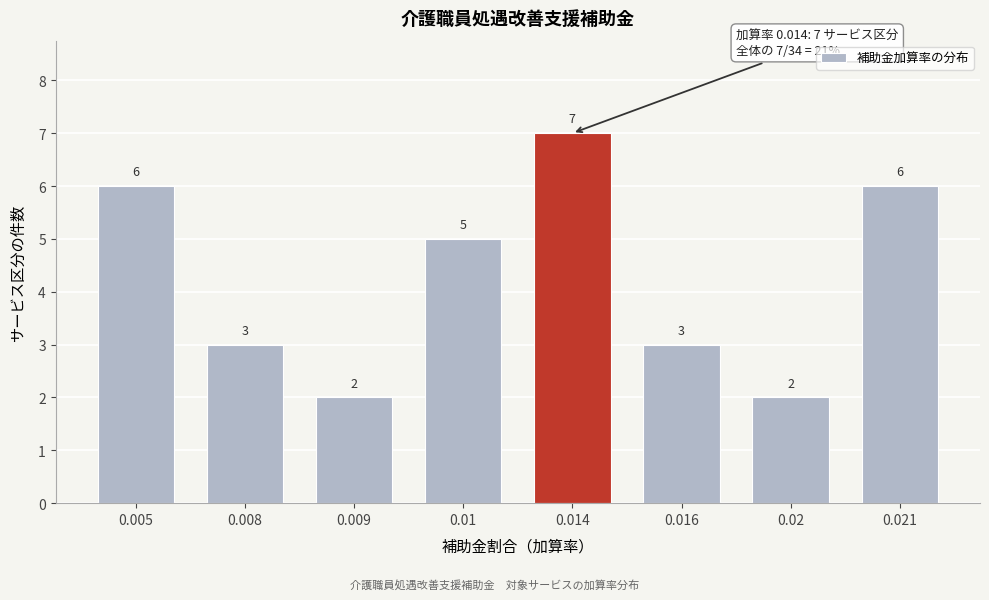

Reading right to left, what are all the values shown in this chart?

6	2	3	7	5	2	3	6